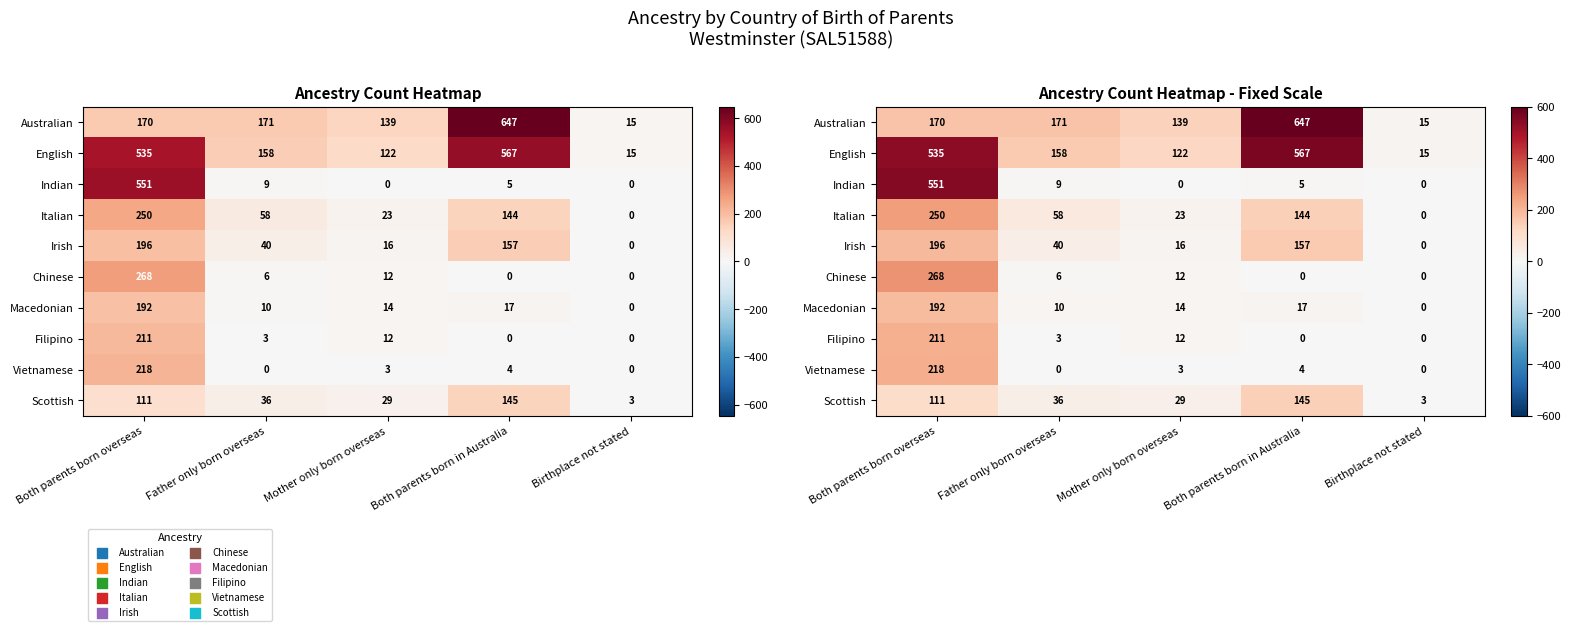

Rank the categories by Irish value from highest to lowest.

Both parents born overseas, Both parents born in Australia, Father only born overseas, Mother only born overseas, Birthplace not stated